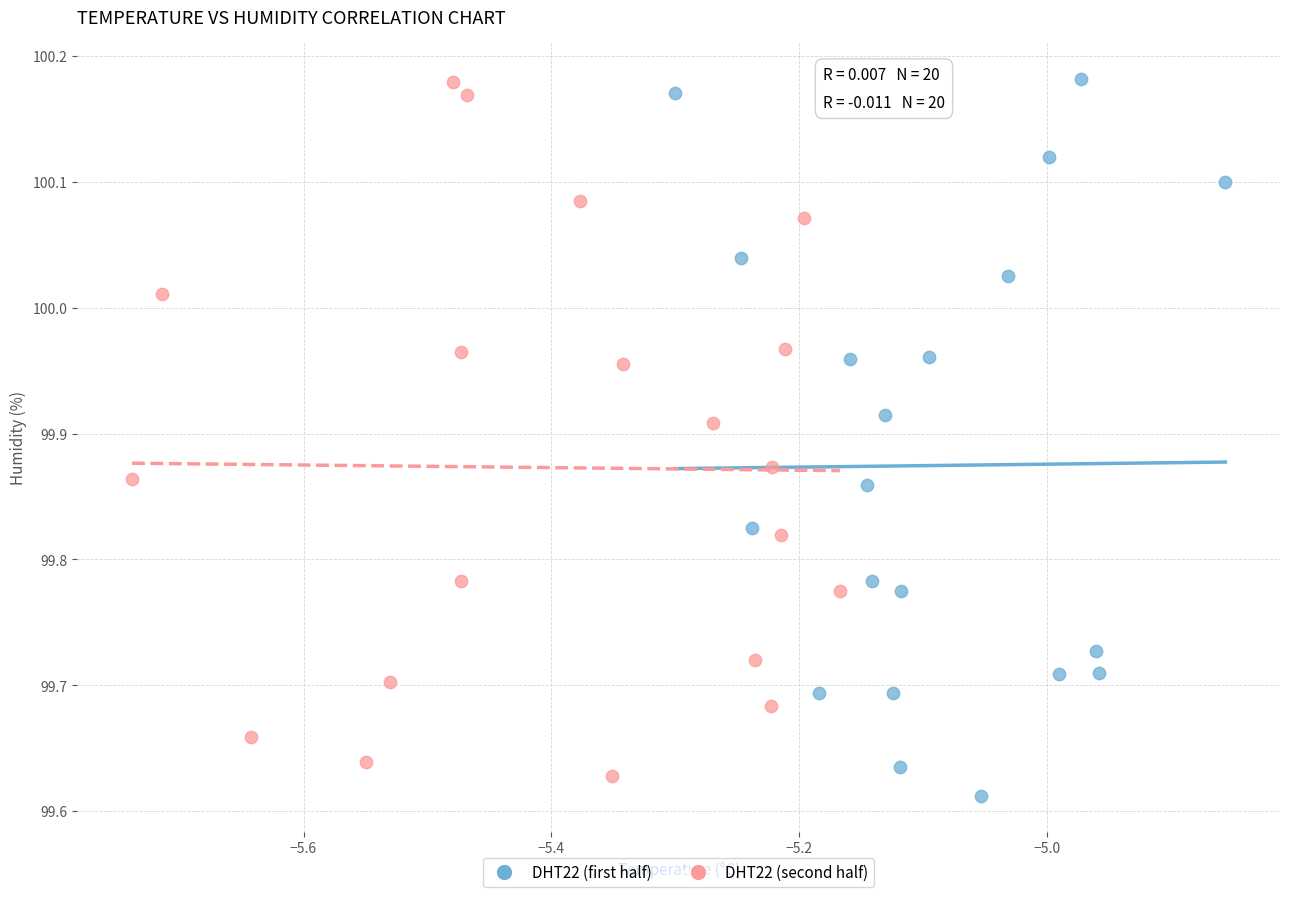

Which series reaches the minimum Y coordinate?

DHT22 (first half)